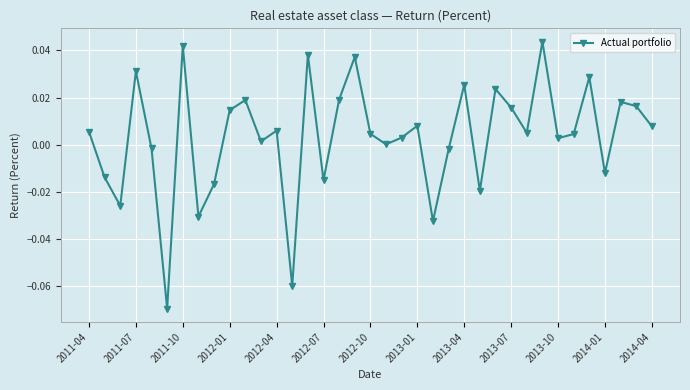

How many interior local peaks (higher than both neighbors) does the data have?

12